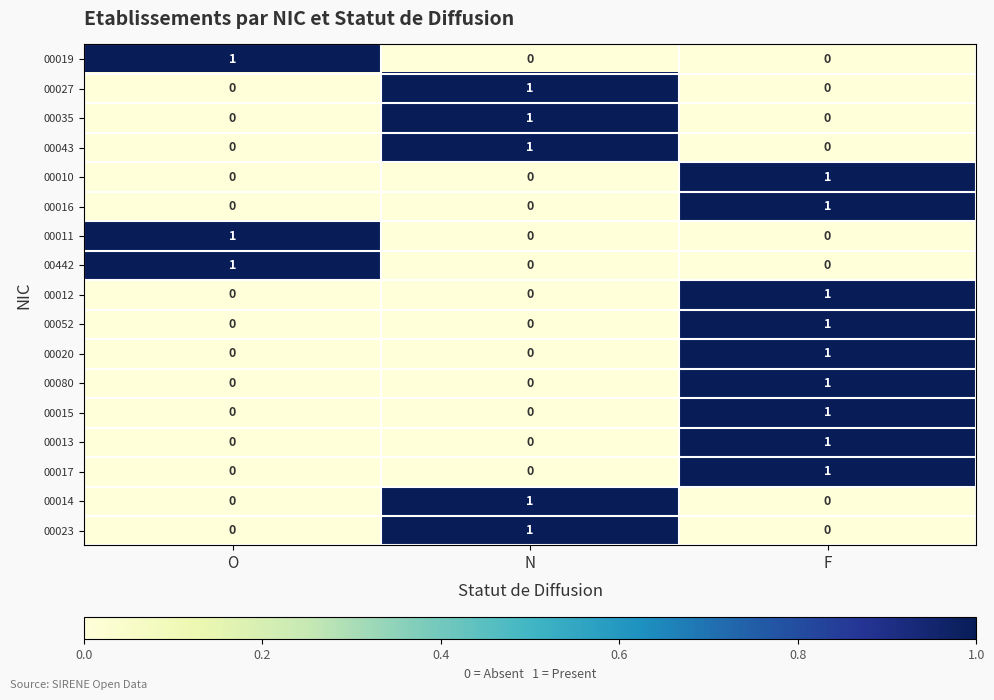

Count the 00043 values in the range 0 to 1.

3